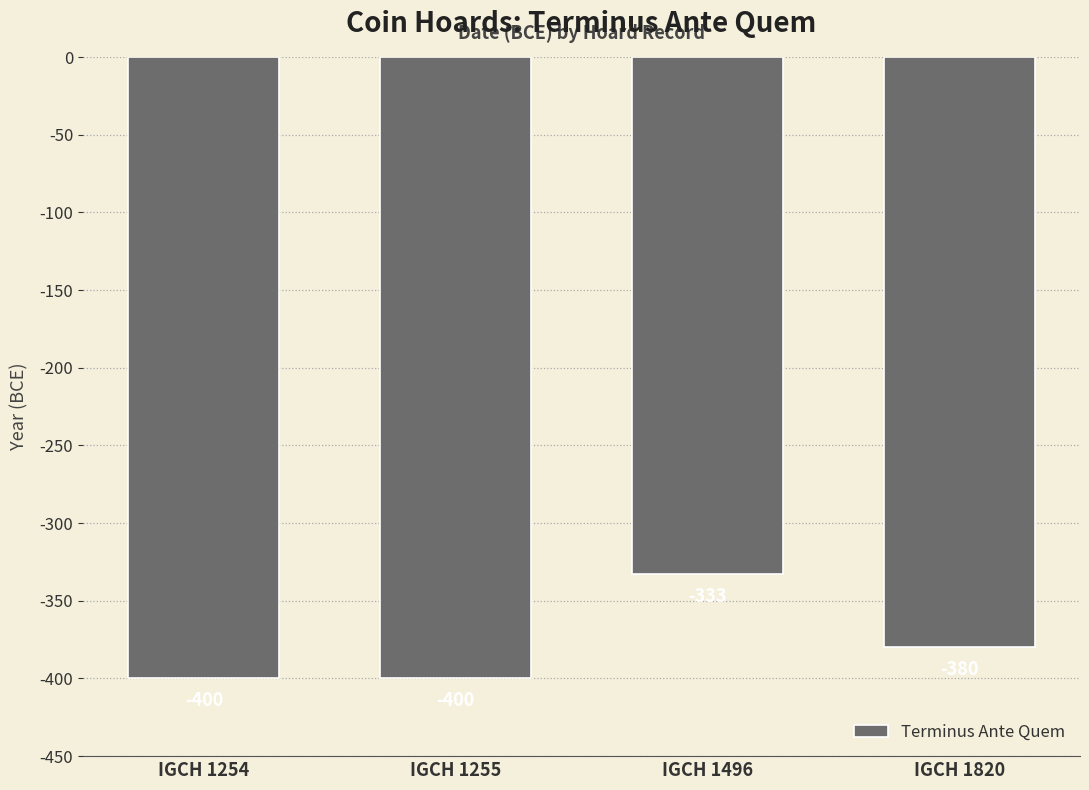

Reading left to right, what are all the values shown in this chart?

-400	-400	-333	-380